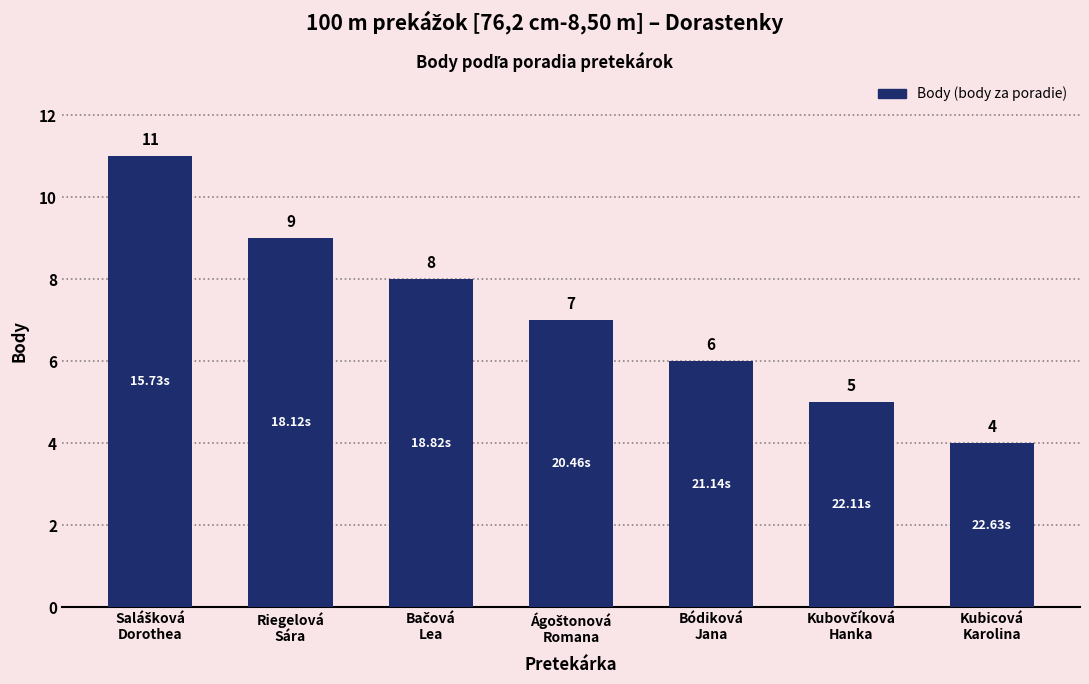

What is the difference between the second highest and minimum values?

5